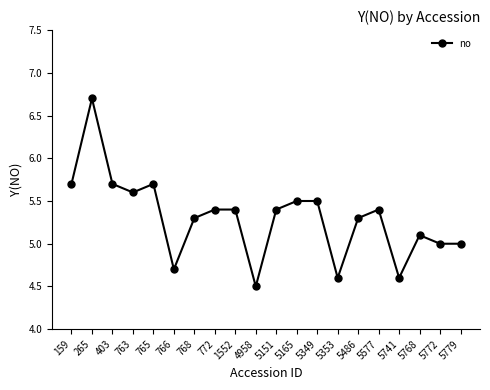

How many lines are shown in the chart?

1